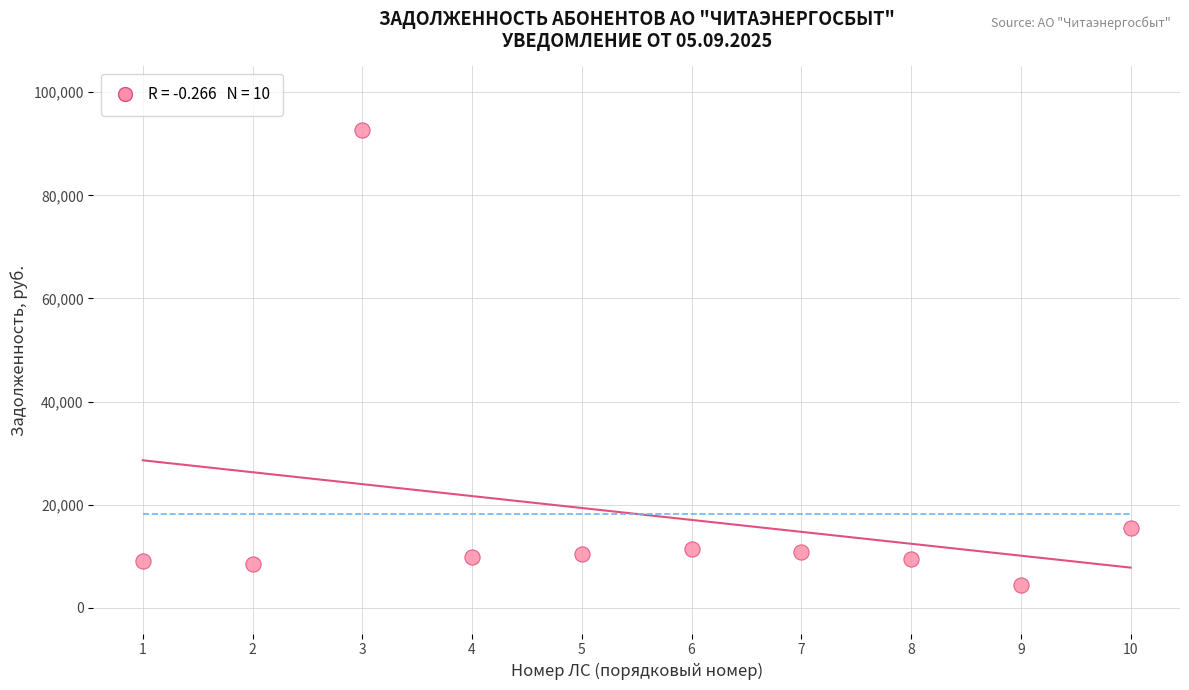

What Y value in the scatter plot is closest to 48489?

15535.9